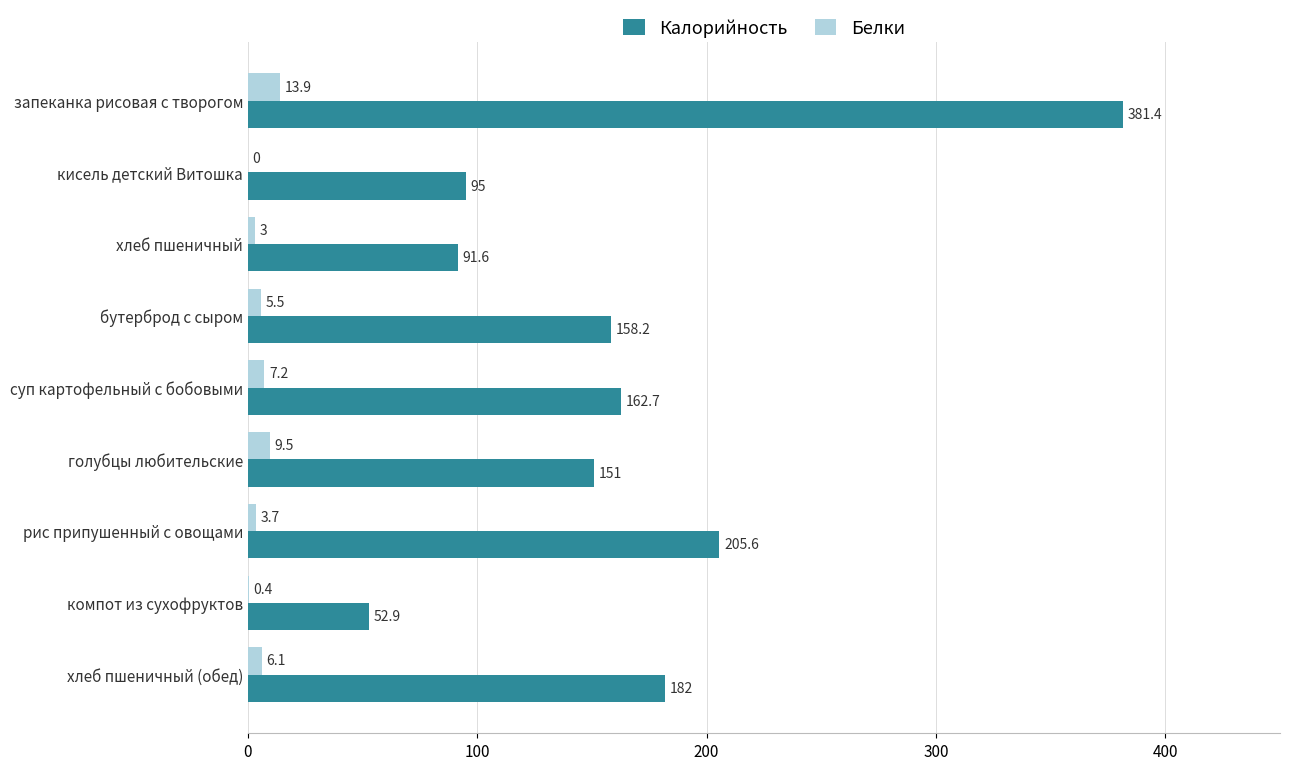

True or false: Белки has a value of 13.9 at запеканка рисовая с творогом.

True